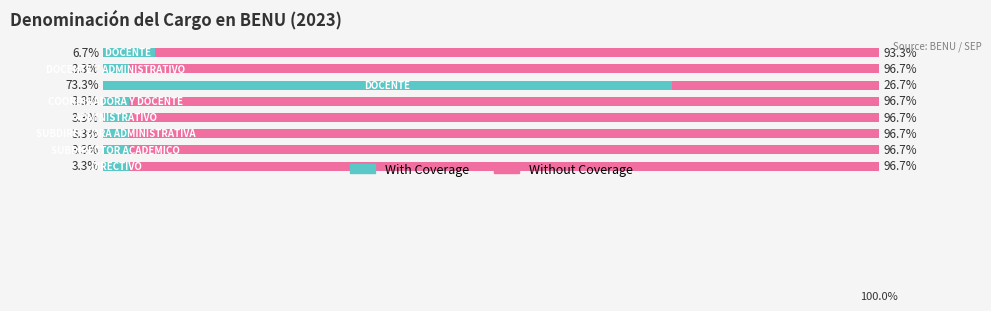

What are all the series names shown in the legend?

With Coverage, Without Coverage